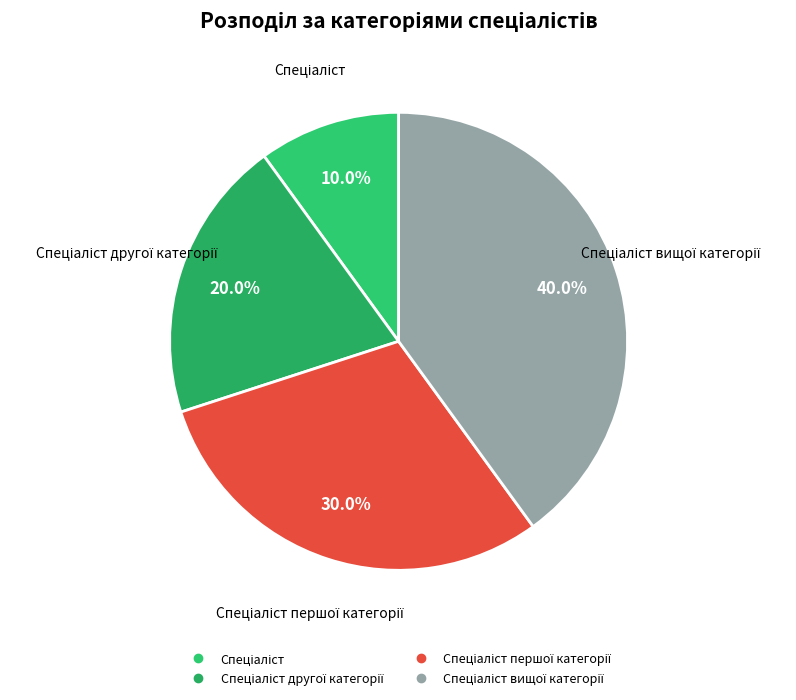

Does any single category account for the majority?

No